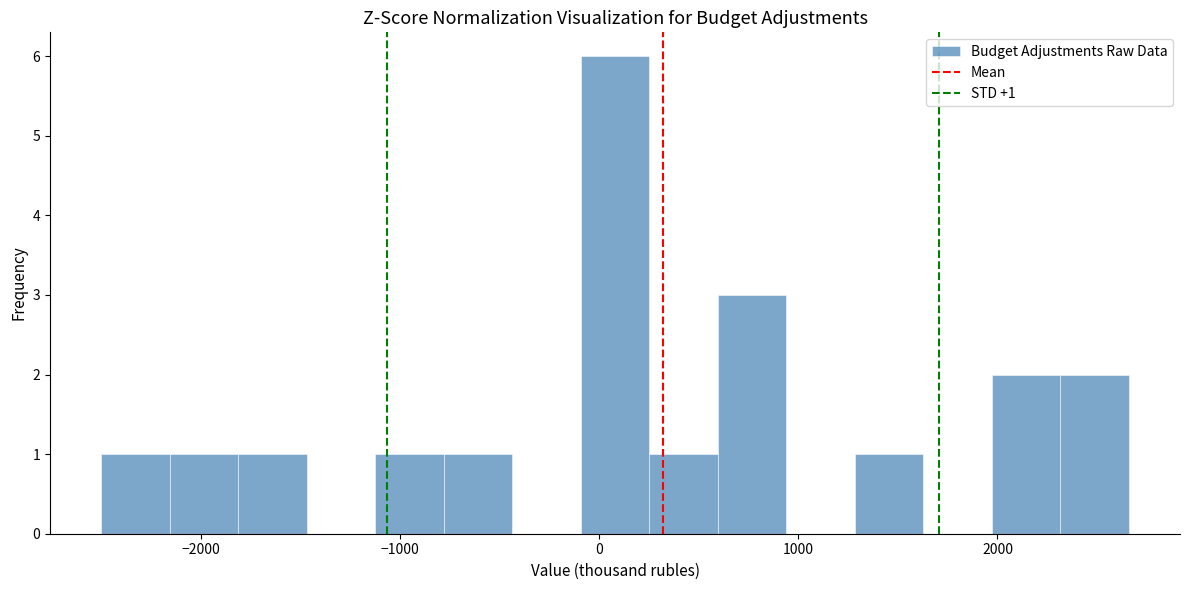

Read against the x-axis, roughly where is the centre of the tallest bar?

100